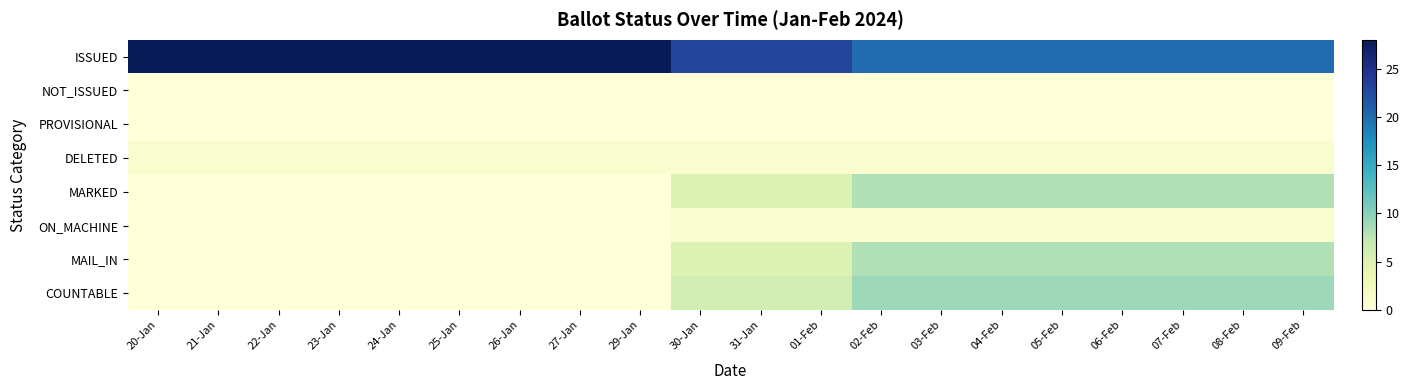

Reading right to left, list all the values displayed in this chart.

ISSUED: 09-Feb=20	08-Feb=20	07-Feb=20	06-Feb=20	05-Feb=20	04-Feb=20	03-Feb=20	02-Feb=20	01-Feb=23	31-Jan=23	30-Jan=23	29-Jan=28	27-Jan=28	26-Jan=28	25-Jan=28	24-Jan=28	23-Jan=28	22-Jan=28	21-Jan=28	20-Jan=28
NOT_ISSUED: 09-Feb=0	08-Feb=0	07-Feb=0	06-Feb=0	05-Feb=0	04-Feb=0	03-Feb=0	02-Feb=0	01-Feb=0	31-Jan=0	30-Jan=0	29-Jan=0	27-Jan=0	26-Jan=0	25-Jan=0	24-Jan=0	23-Jan=0	22-Jan=0	21-Jan=0	20-Jan=0
PROVISIONAL: 09-Feb=0	08-Feb=0	07-Feb=0	06-Feb=0	05-Feb=0	04-Feb=0	03-Feb=0	02-Feb=0	01-Feb=0	31-Jan=0	30-Jan=0	29-Jan=0	27-Jan=0	26-Jan=0	25-Jan=0	24-Jan=0	23-Jan=0	22-Jan=0	21-Jan=0	20-Jan=0
DELETED: 09-Feb=1	08-Feb=1	07-Feb=1	06-Feb=1	05-Feb=1	04-Feb=1	03-Feb=1	02-Feb=1	01-Feb=1	31-Jan=1	30-Jan=1	29-Jan=1	27-Jan=1	26-Jan=1	25-Jan=1	24-Jan=1	23-Jan=1	22-Jan=1	21-Jan=1	20-Jan=1
MARKED: 09-Feb=8	08-Feb=8	07-Feb=8	06-Feb=8	05-Feb=8	04-Feb=8	03-Feb=8	02-Feb=8	01-Feb=5	31-Jan=5	30-Jan=5	29-Jan=0	27-Jan=0	26-Jan=0	25-Jan=0	24-Jan=0	23-Jan=0	22-Jan=0	21-Jan=0	20-Jan=0
ON_MACHINE: 09-Feb=1	08-Feb=1	07-Feb=1	06-Feb=1	05-Feb=1	04-Feb=1	03-Feb=1	02-Feb=1	01-Feb=1	31-Jan=1	30-Jan=1	29-Jan=0	27-Jan=0	26-Jan=0	25-Jan=0	24-Jan=0	23-Jan=0	22-Jan=0	21-Jan=0	20-Jan=0
MAIL_IN: 09-Feb=8	08-Feb=8	07-Feb=8	06-Feb=8	05-Feb=8	04-Feb=8	03-Feb=8	02-Feb=8	01-Feb=5	31-Jan=5	30-Jan=5	29-Jan=0	27-Jan=0	26-Jan=0	25-Jan=0	24-Jan=0	23-Jan=0	22-Jan=0	21-Jan=0	20-Jan=0
COUNTABLE: 09-Feb=9	08-Feb=9	07-Feb=9	06-Feb=9	05-Feb=9	04-Feb=9	03-Feb=9	02-Feb=9	01-Feb=6	31-Jan=6	30-Jan=6	29-Jan=0	27-Jan=0	26-Jan=0	25-Jan=0	24-Jan=0	23-Jan=0	22-Jan=0	21-Jan=0	20-Jan=0